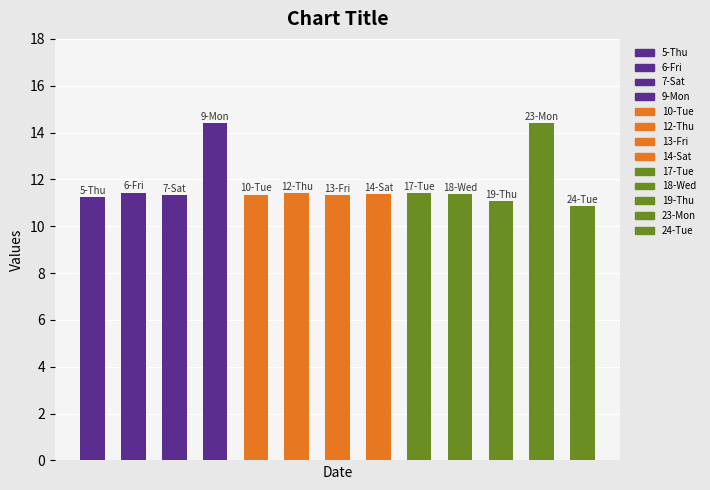

What is the minimum value shown in the chart?

10.9